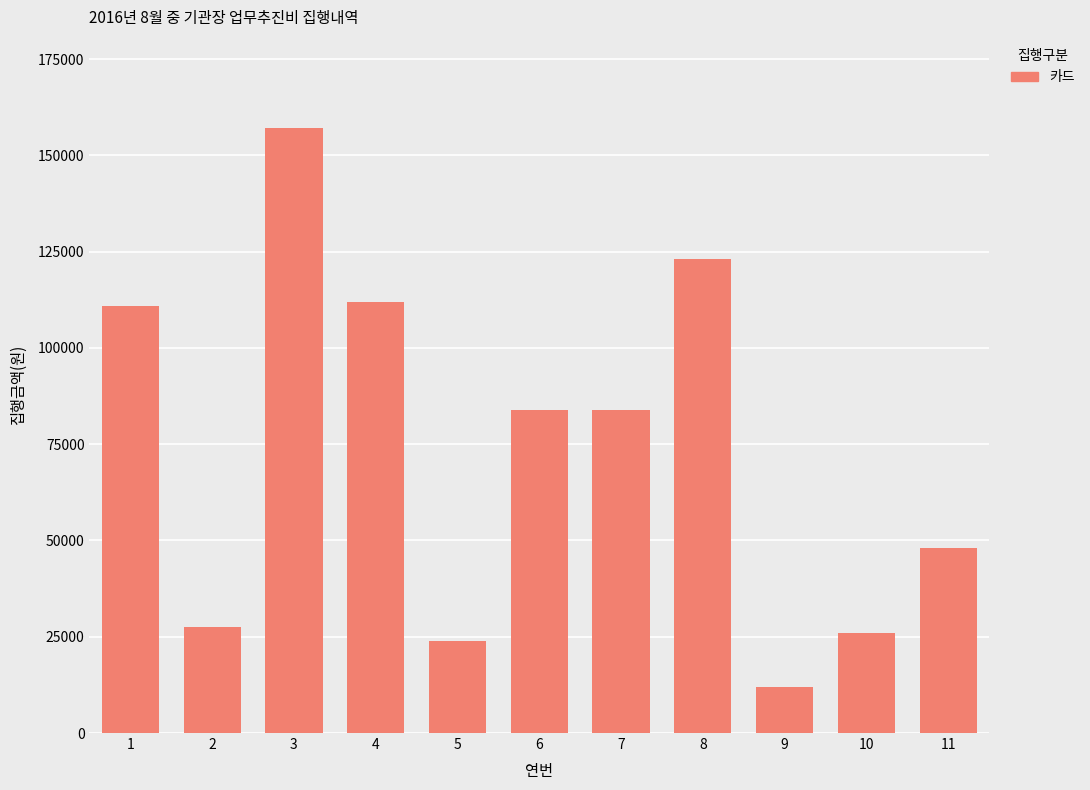

Reading right to left, extract all data points from this chart.

11=48000	10=26000	9=12000	8=123000	7=84000	6=84000	5=24000	4=112000	3=157200	2=27500	1=111000